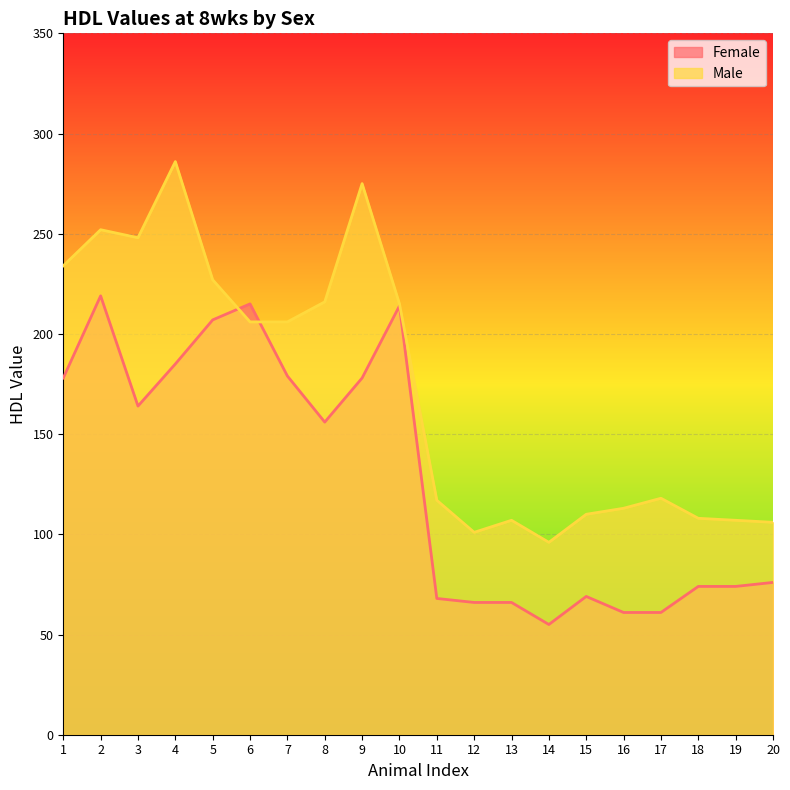

True or false: Female has a value of 351 at 10.

False